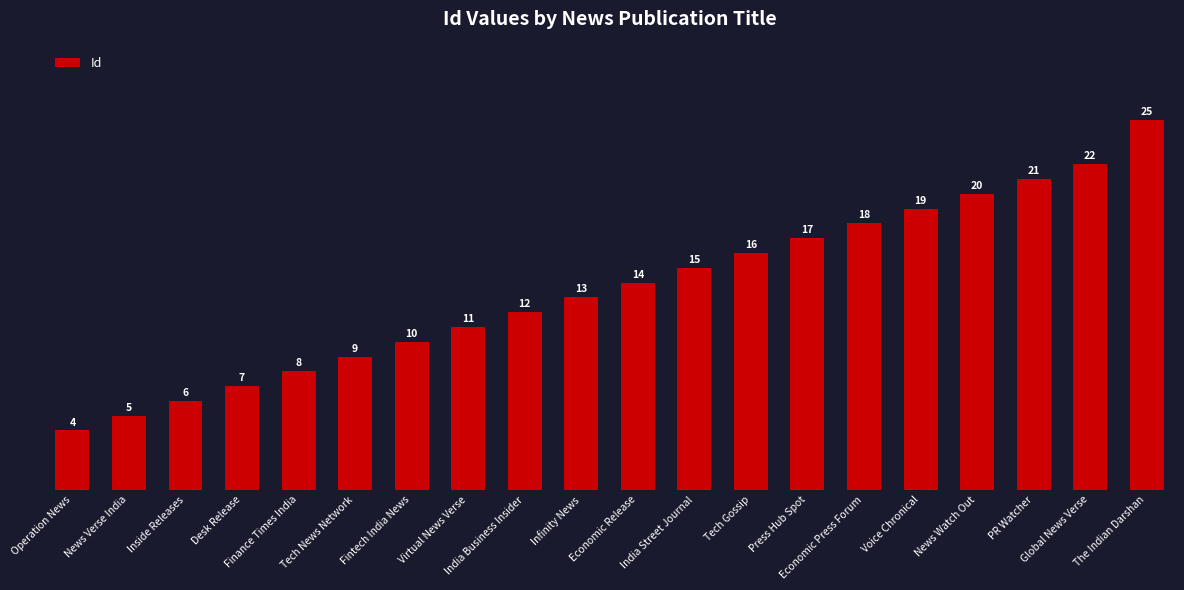

What is the label of the 2nd bar from the right?

Global News Verse